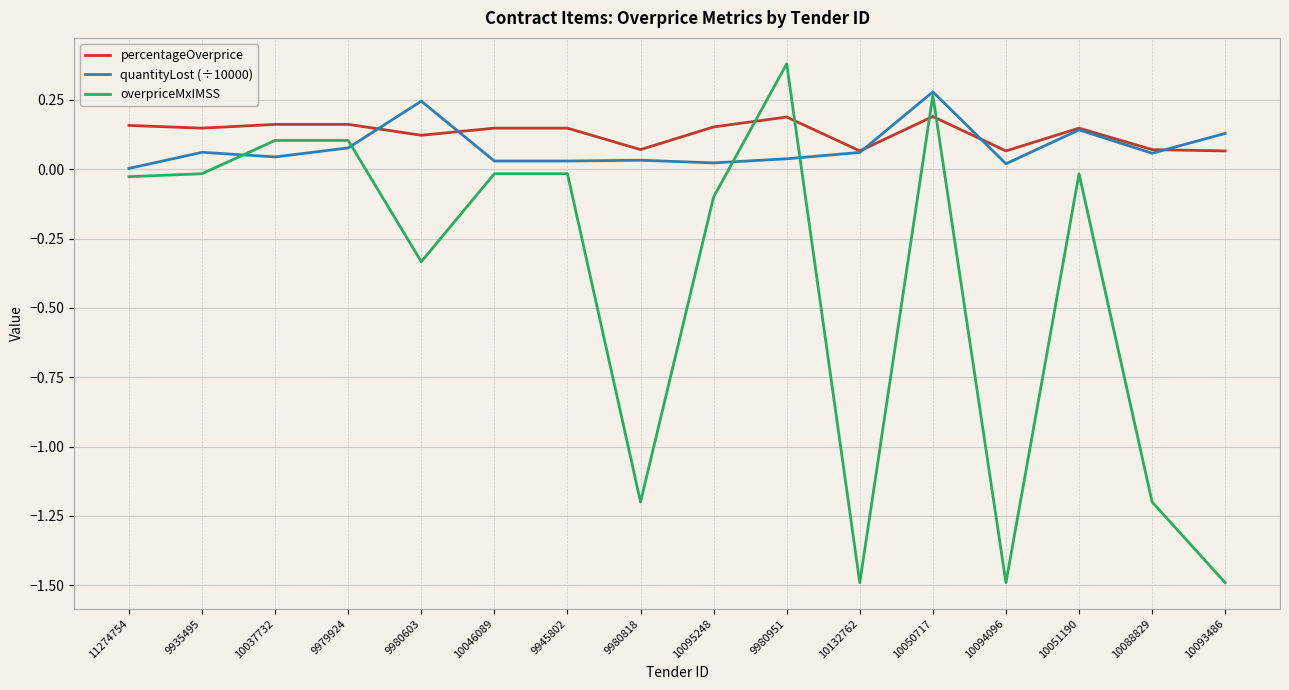

What is the minimum value shown in the chart?

-1.5